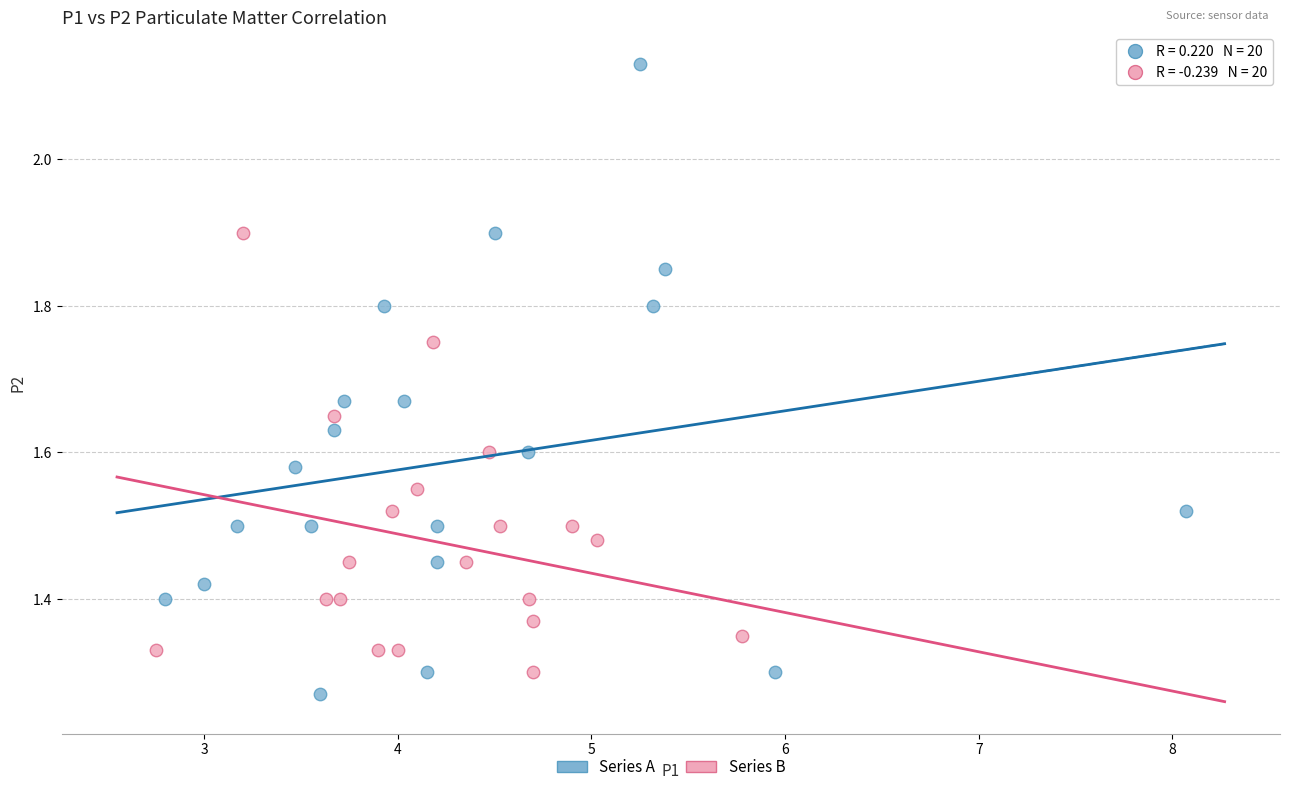

Which series reaches the maximum Y coordinate?

Series A